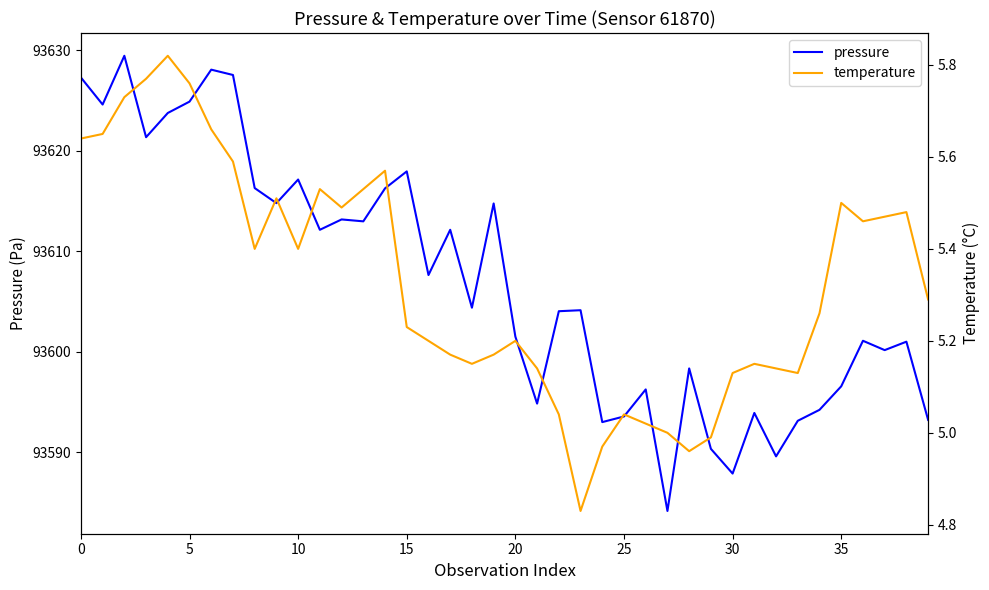

What is the difference between the second highest and minimum values in the pressure series?

43.9